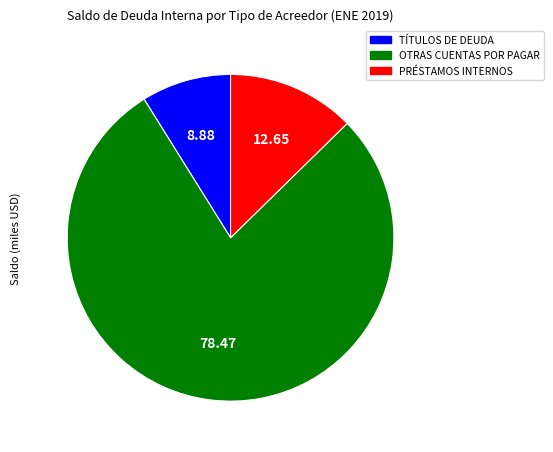

To the nearest percent, what percentage of the pie is PRÉSTAMOS INTERNOS?

9%